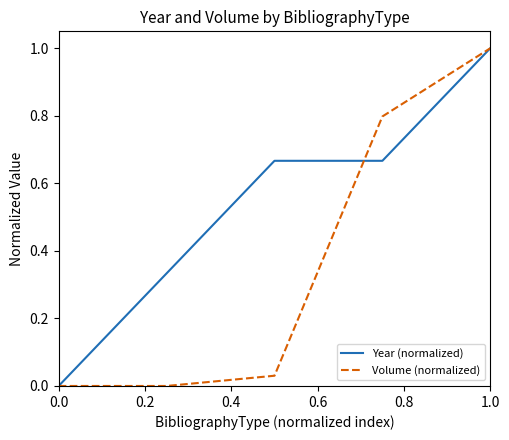

What is the highest value of the Year (normalized) series?

1.0